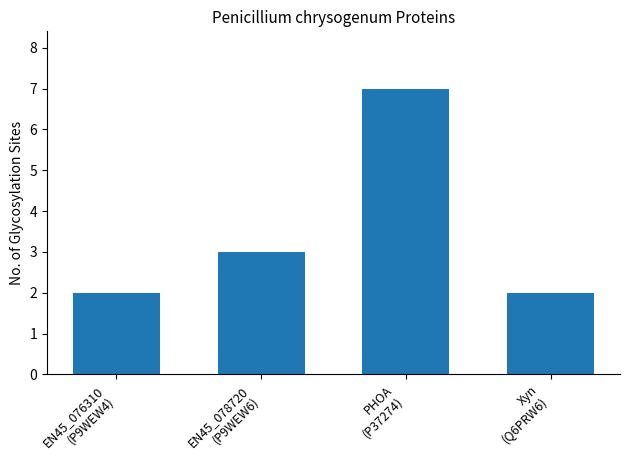

What is the value of the 1st bar from the left?

2